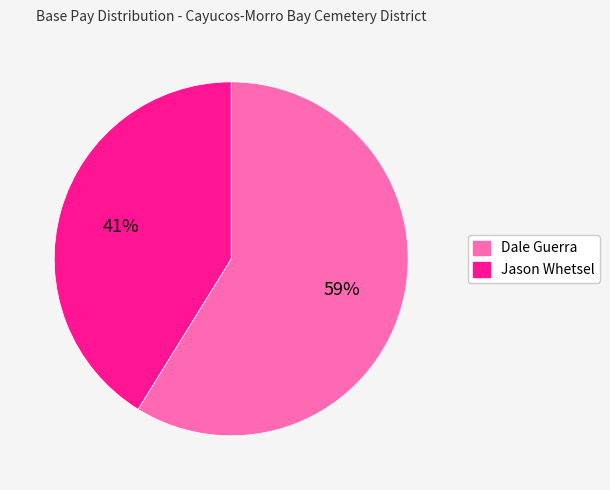

How many slices are in this pie chart?

2